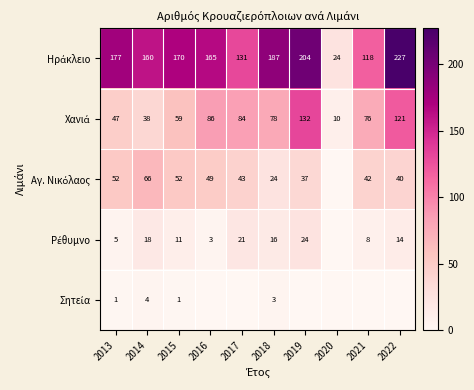

Which has a higher value, 2018 or 2021?

2018